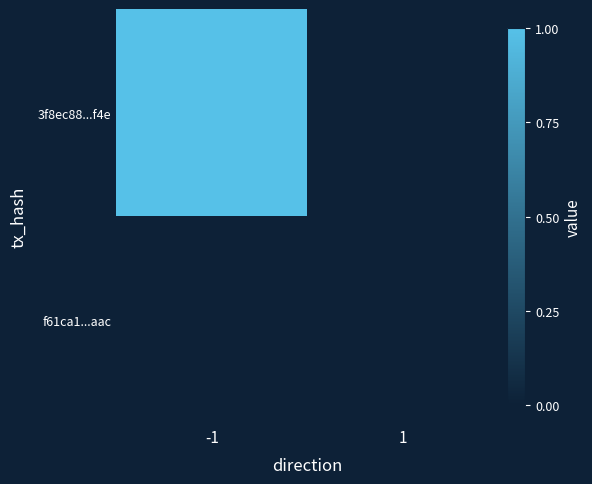

Reading right to left, list all the values displayed in this chart.

3f8ec88...f4e: 1=0	-1=1
f61ca1...aac: 1=0	-1=0